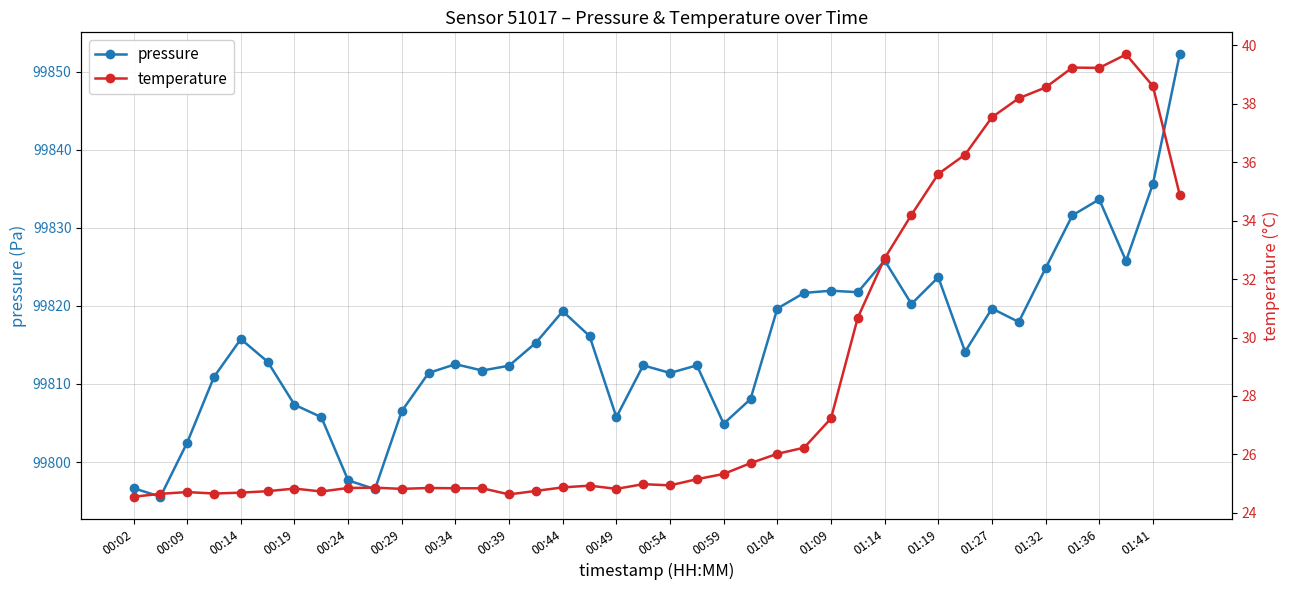

What is the smallest value displayed?

24.6